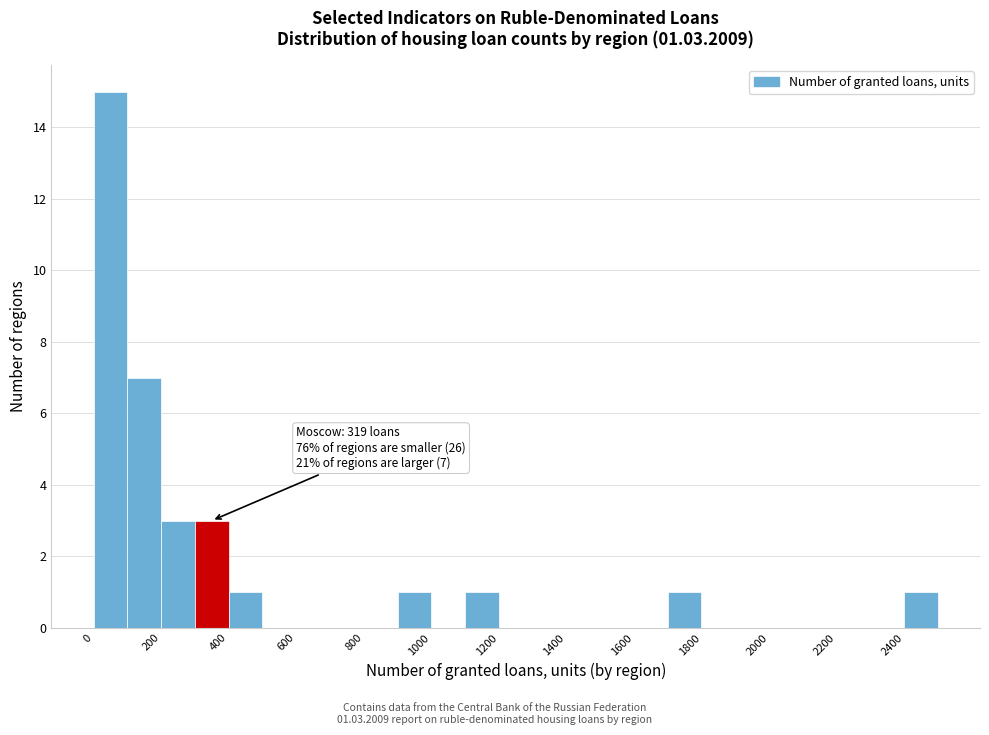

Which range on the x-axis has the tallest bar?

0 to 100